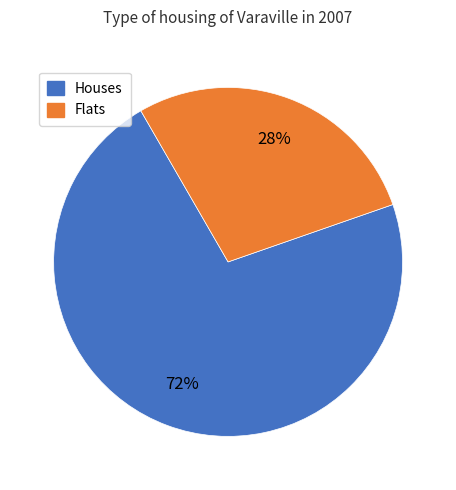

How many segments does this pie chart have?

2